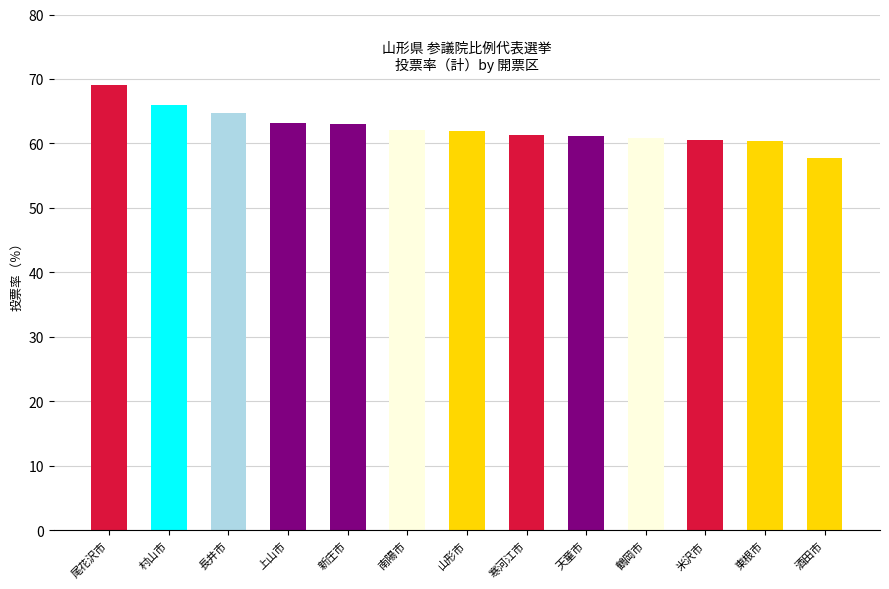

What is the difference between the maximum and minimum values?

11.4